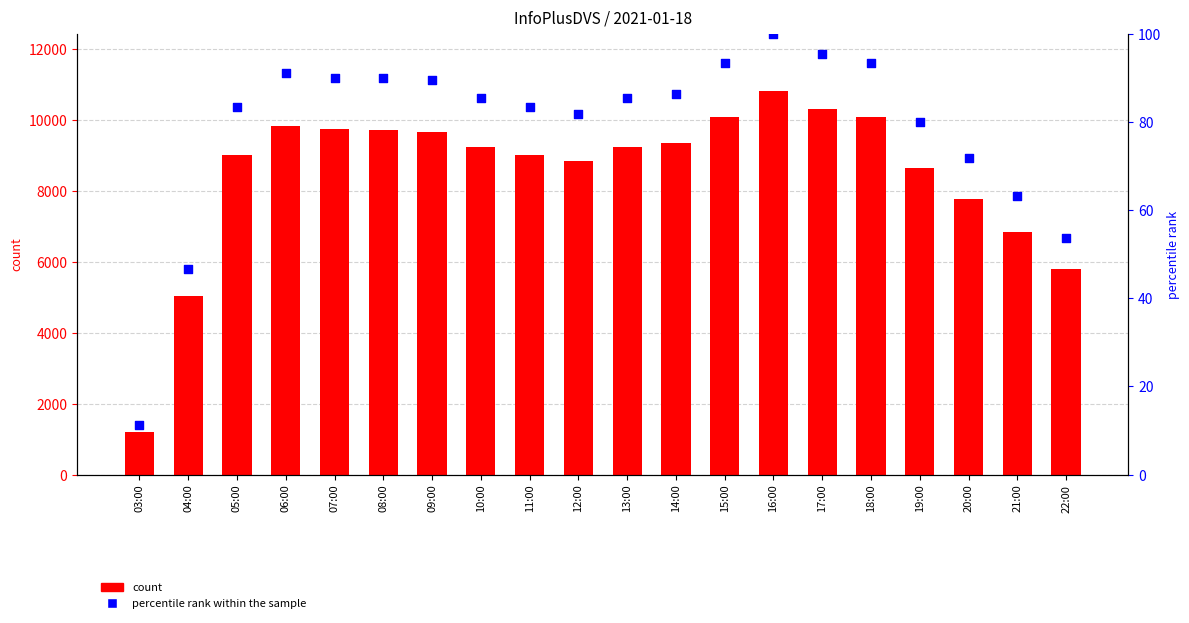

At how many categories does at least one series exceed 925?

20